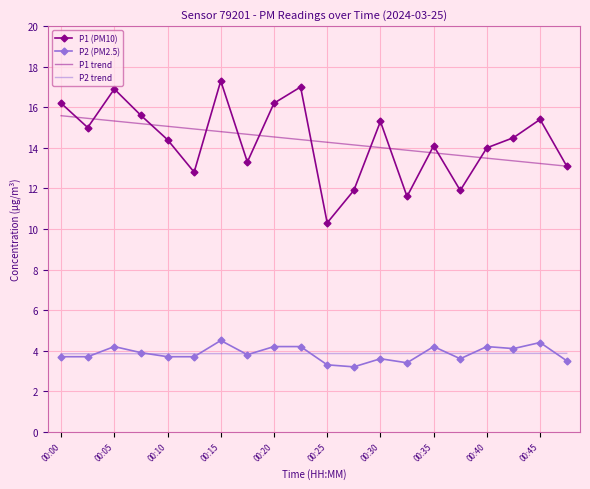

What are all the series names shown in the legend?

P1 (PM10), P2 (PM2.5), P1 trend, P2 trend